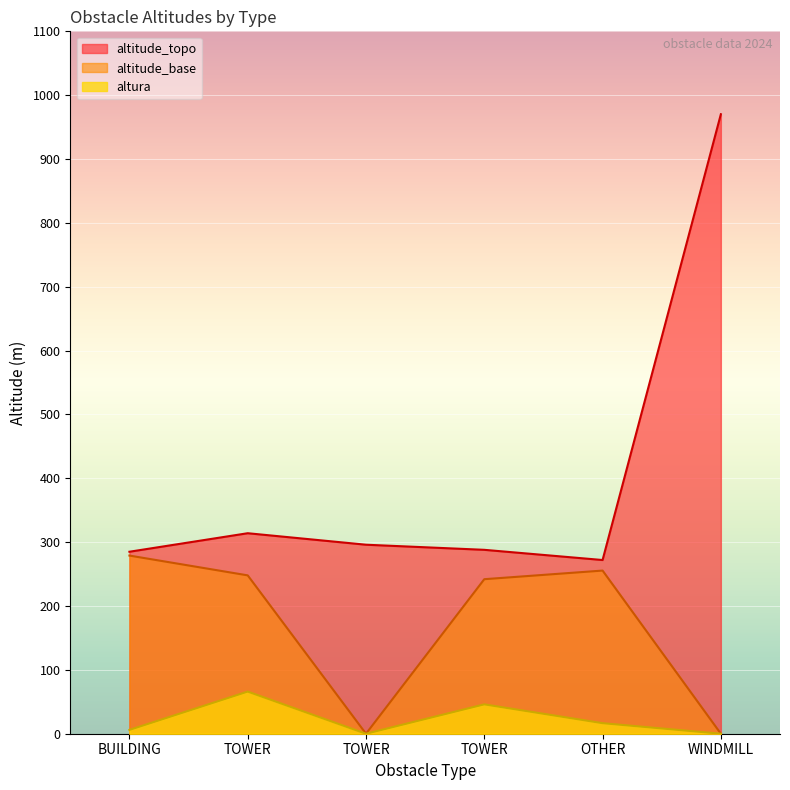

Which has a higher value, TOWER or TOWER?

TOWER